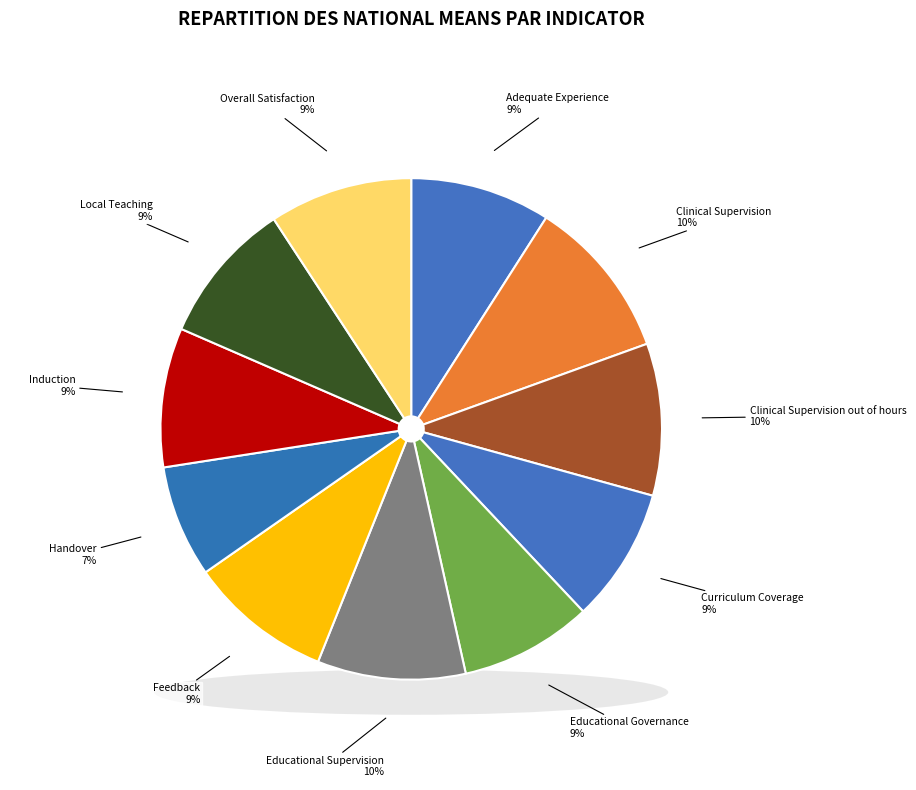

What portion of the pie excludes Clinical Supervision?

89.6%